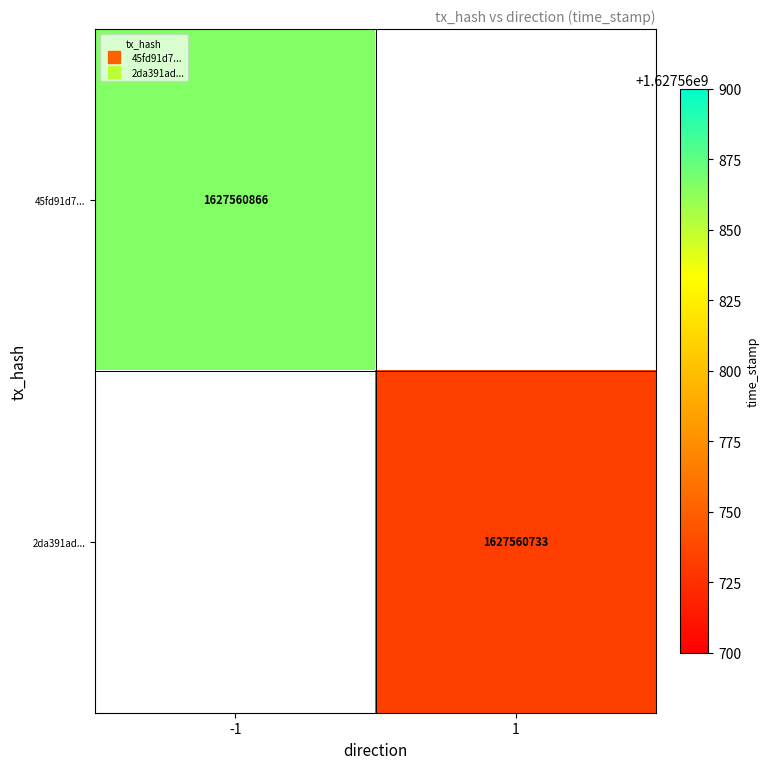

Which series has the widest spread of values?

45fd91d7...